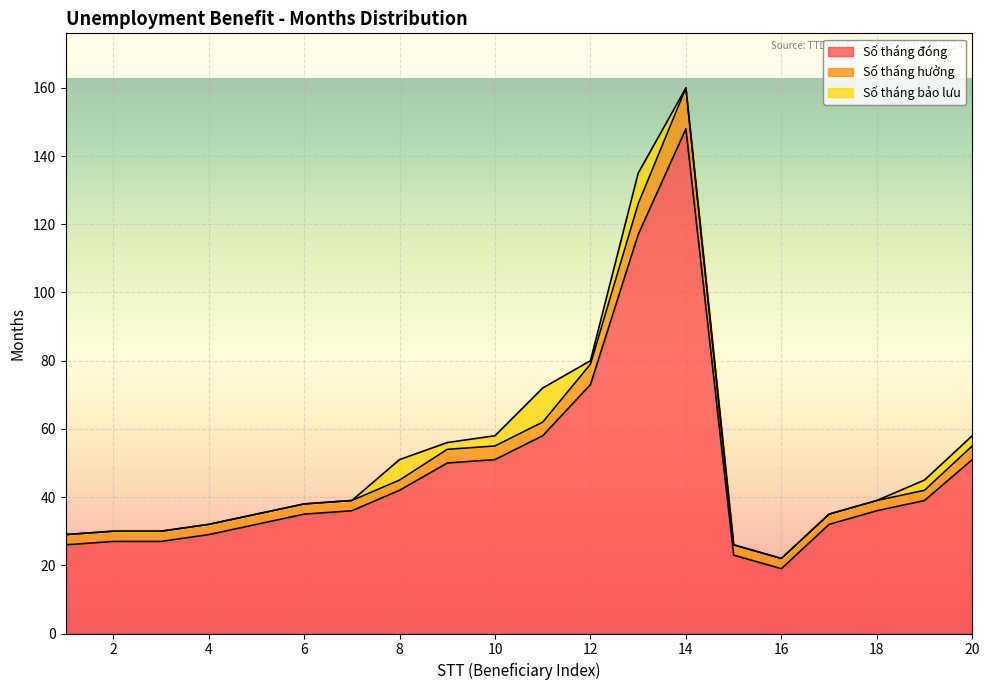

What is the lowest value of the Số tháng đóng series?

19